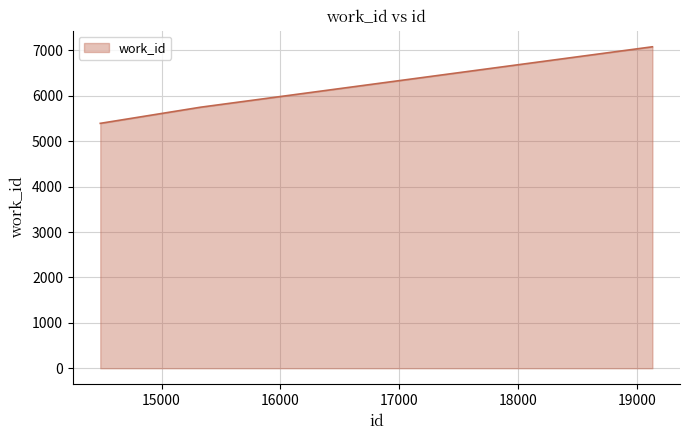

What is the difference between the second highest and minimum values?

1686